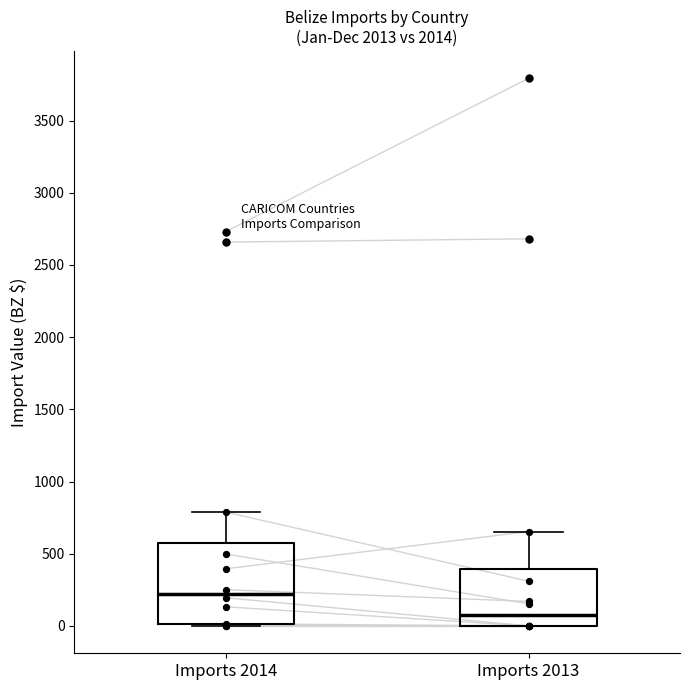

Which box's median line is the highest?

Imports 2014